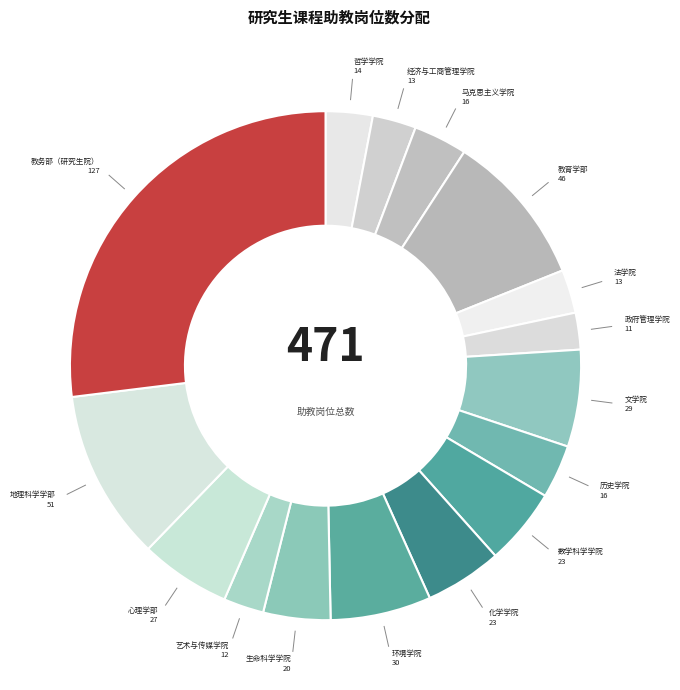

How many segments does this pie chart have?

16